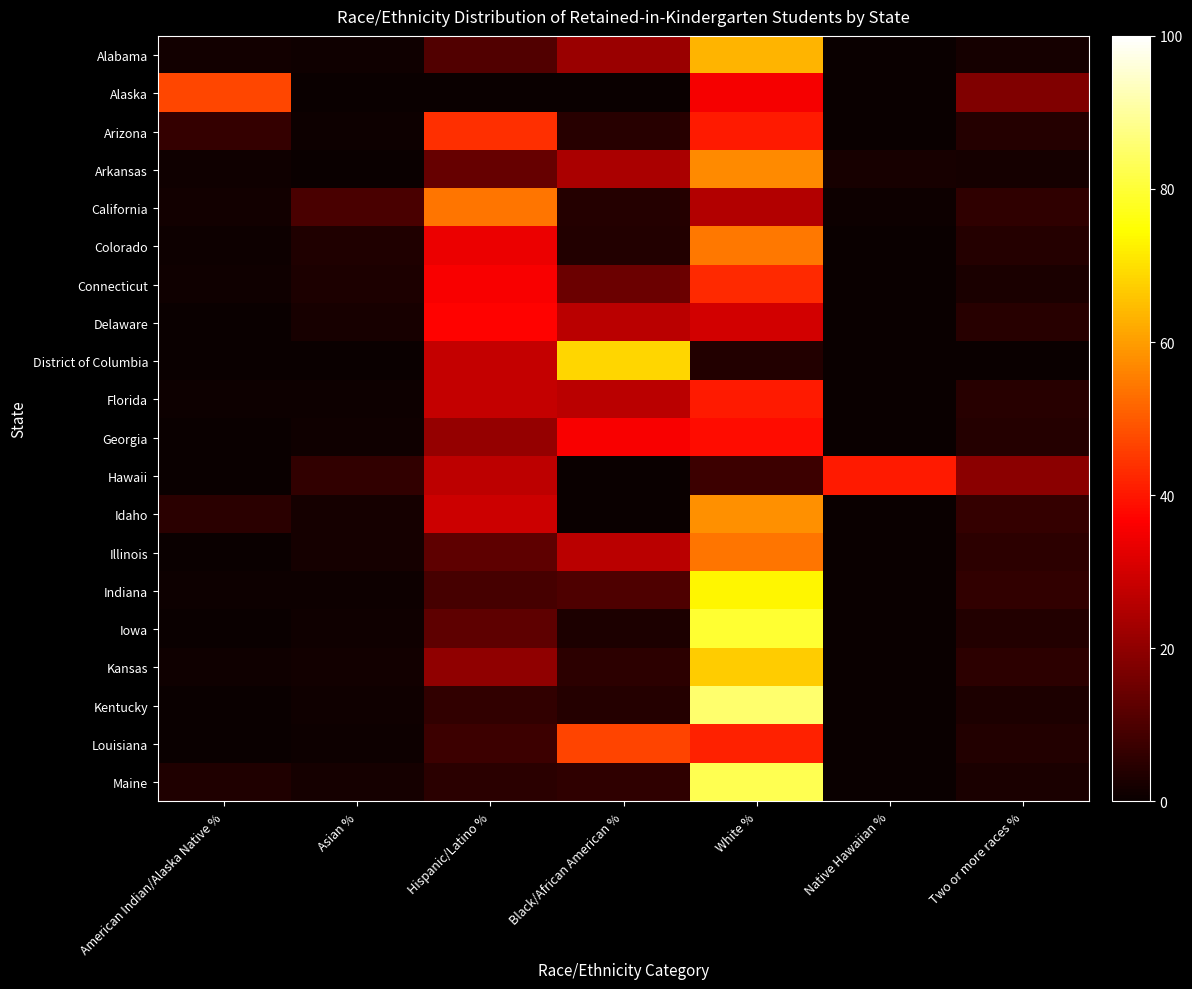

Reading left to right, extract all data points from this chart.

Alabama: American Indian/Alaska Native %=1.4	Asian %=1.1	Hispanic/Latino %=10.7	Black/African American %=21.6	White %=63.6	Native Hawaiian %=0.0	Two or more races %=1.6
Alaska: American Indian/Alaska Native %=47.1	Asian %=0.0	Hispanic/Latino %=0.0	Black/African American %=0.0	White %=35.3	Native Hawaiian %=0.0	Two or more races %=17.6
Arizona: American Indian/Alaska Native %=6.6	Asian %=0.5	Hispanic/Latino %=43.7	Black/African American %=4.5	White %=40.6	Native Hawaiian %=0.2	Two or more races %=4.0
Arkansas: American Indian/Alaska Native %=0.8	Asian %=0.2	Hispanic/Latino %=13.9	Black/African American %=24.1	White %=57.1	Native Hawaiian %=2.2	Two or more races %=1.7
California: American Indian/Alaska Native %=1.2	Asian %=9.5	Hispanic/Latino %=54.0	Black/African American %=3.9	White %=25.2	Native Hawaiian %=0.4	Two or more races %=5.7
Colorado: American Indian/Alaska Native %=0.6	Asian %=3.3	Hispanic/Latino %=34.0	Black/African American %=3.6	White %=54.4	Native Hawaiian %=0.0	Two or more races %=4.1
Connecticut: American Indian/Alaska Native %=1.1	Asian %=2.9	Hispanic/Latino %=35.8	Black/African American %=14.7	White %=42.9	Native Hawaiian %=0.0	Two or more races %=2.5
Delaware: American Indian/Alaska Native %=0.0	Asian %=2.3	Hispanic/Latino %=36.8	Black/African American %=26.4	White %=29.9	Native Hawaiian %=0.0	Two or more races %=4.6
District of Columbia: American Indian/Alaska Native %=0.0	Asian %=0.0	Hispanic/Latino %=27.8	Black/African American %=68.5	White %=3.7	Native Hawaiian %=0.0	Two or more races %=0.0
Florida: American Indian/Alaska Native %=0.4	Asian %=0.7	Hispanic/Latino %=27.8	Black/African American %=26.2	White %=40.3	Native Hawaiian %=0.1	Two or more races %=4.6
Georgia: American Indian/Alaska Native %=0.2	Asian %=1.0	Hispanic/Latino %=20.7	Black/African American %=35.6	White %=38.3	Native Hawaiian %=0.2	Two or more races %=3.9
Hawaii: American Indian/Alaska Native %=0.0	Asian %=6.0	Hispanic/Latino %=26.9	Black/African American %=0.0	White %=7.5	Native Hawaiian %=40.3	Two or more races %=19.4
Idaho: American Indian/Alaska Native %=4.8	Asian %=1.6	Hispanic/Latino %=29.0	Black/African American %=0.0	White %=58.1	Native Hawaiian %=0.0	Two or more races %=6.5
Illinois: American Indian/Alaska Native %=0.0	Asian %=1.6	Hispanic/Latino %=12.6	Black/African American %=26.3	White %=54.1	Native Hawaiian %=0.0	Two or more races %=5.4
Indiana: American Indian/Alaska Native %=0.4	Asian %=0.8	Hispanic/Latino %=9.1	Black/African American %=10.3	White %=73.4	Native Hawaiian %=0.0	Two or more races %=6.1
Iowa: American Indian/Alaska Native %=0.2	Asian %=0.8	Hispanic/Latino %=12.8	Black/African American %=3.0	White %=79.3	Native Hawaiian %=0.3	Two or more races %=3.6
Kansas: American Indian/Alaska Native %=0.9	Asian %=1.4	Hispanic/Latino %=20.3	Black/African American %=5.2	White %=67.0	Native Hawaiian %=0.0	Two or more races %=5.2
Kentucky: American Indian/Alaska Native %=0.2	Asian %=0.9	Hispanic/Latino %=6.1	Black/African American %=4.1	White %=85.5	Native Hawaiian %=0.1	Two or more races %=3.1
Louisiana: American Indian/Alaska Native %=0.1	Asian %=0.6	Hispanic/Latino %=7.5	Black/African American %=46.5	White %=41.5	Native Hawaiian %=0.1	Two or more races %=3.6
Maine: American Indian/Alaska Native %=3.2	Asian %=1.6	Hispanic/Latino %=4.8	Black/African American %=5.6	White %=82.5	Native Hawaiian %=0.0	Two or more races %=2.4